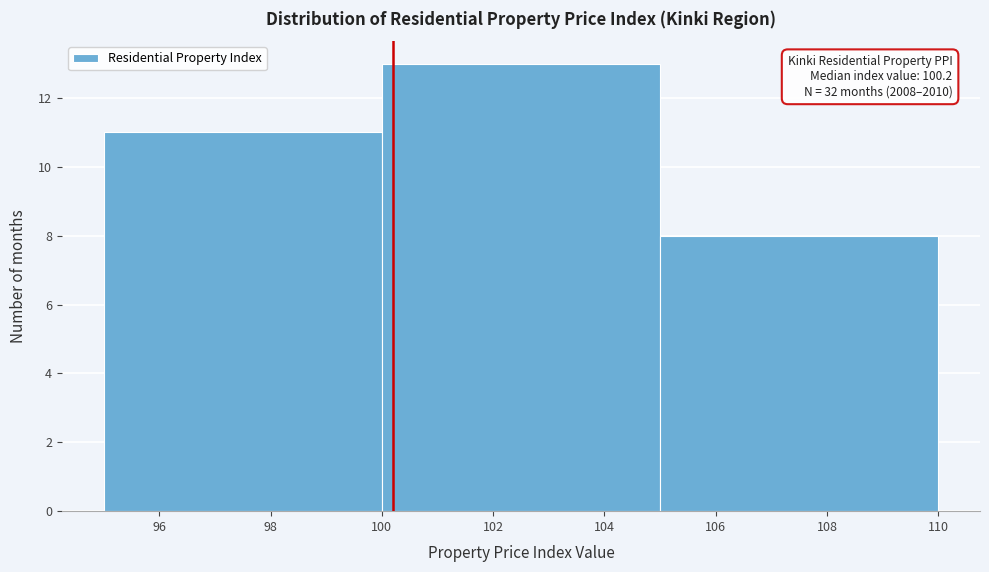

Over which range of the x-axis is the bar tallest?

100 to 105